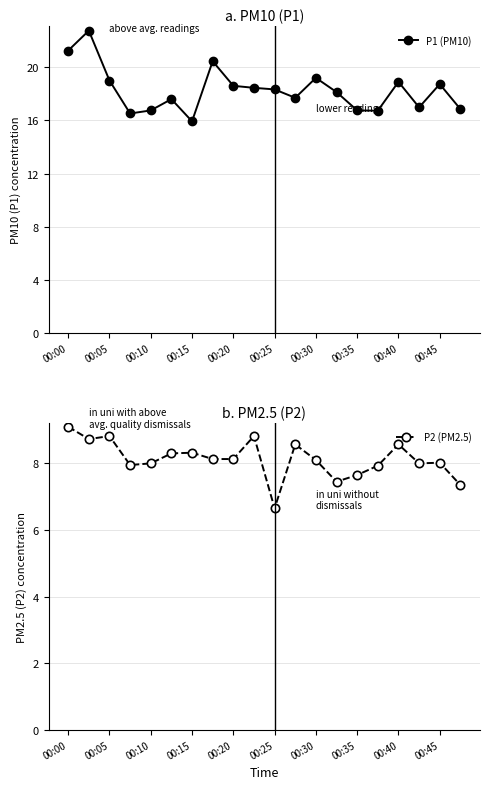

True or false: P2 (PM2.5) has a value of 11.5 at 15.

False